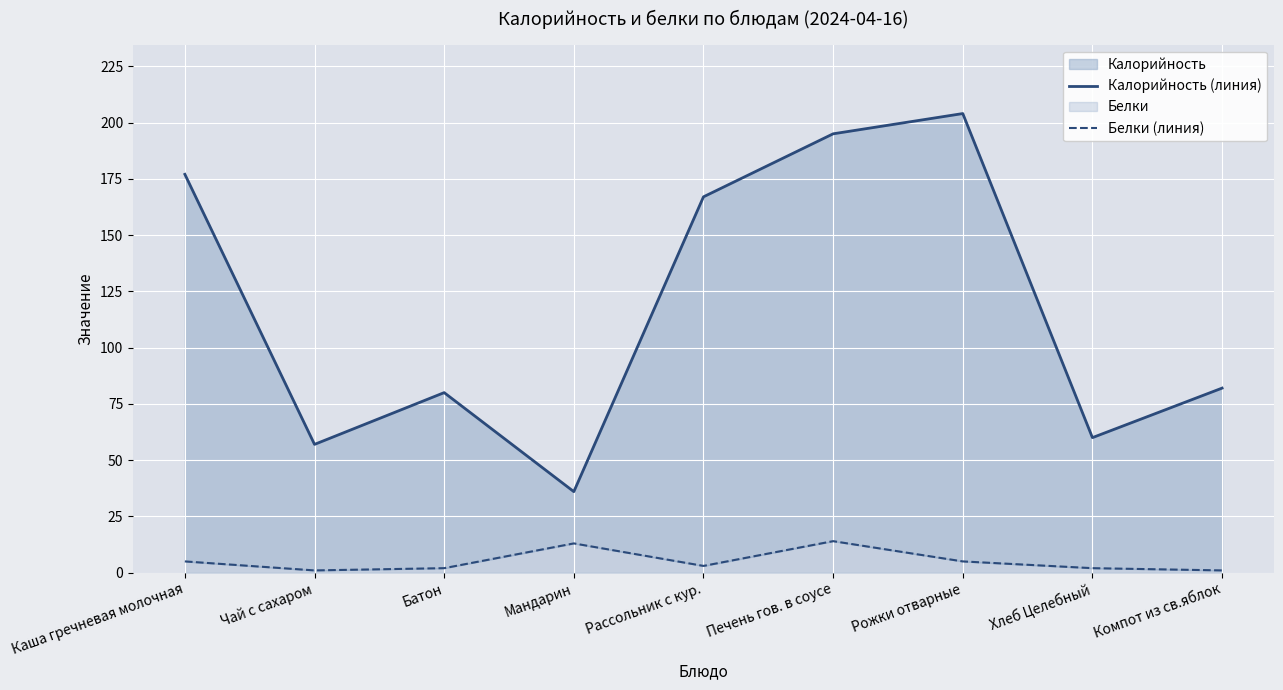

What is the sum of the Калорийность (линия) values at Печень гов. в соусе and Рассольник с кур.?

362